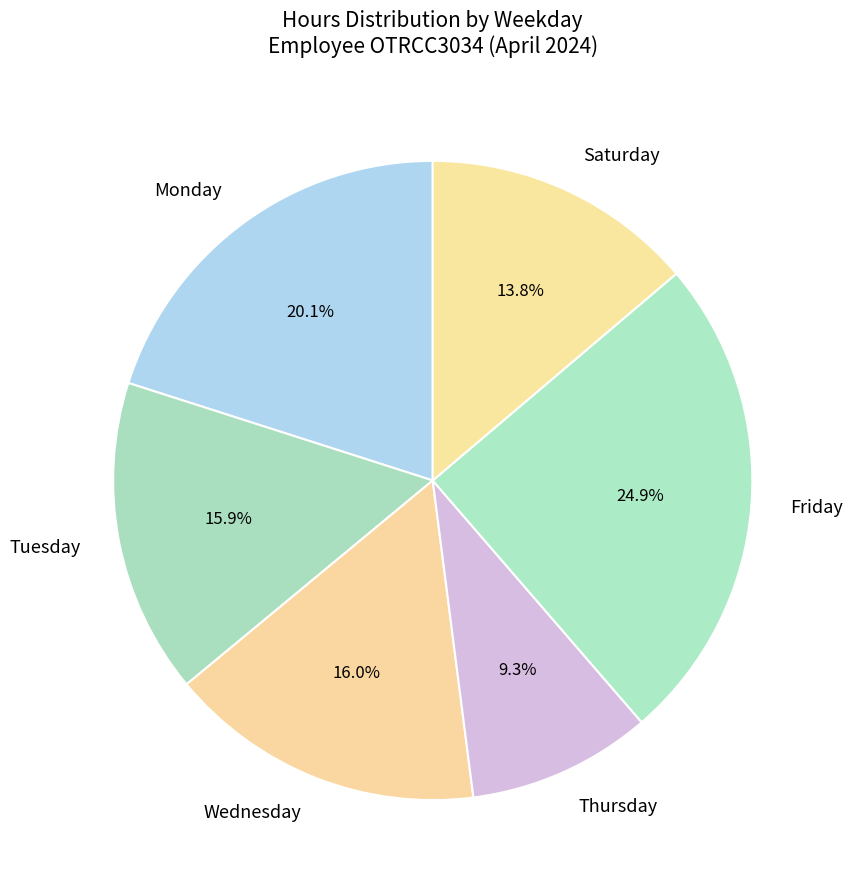

Does any single category account for the majority?

No